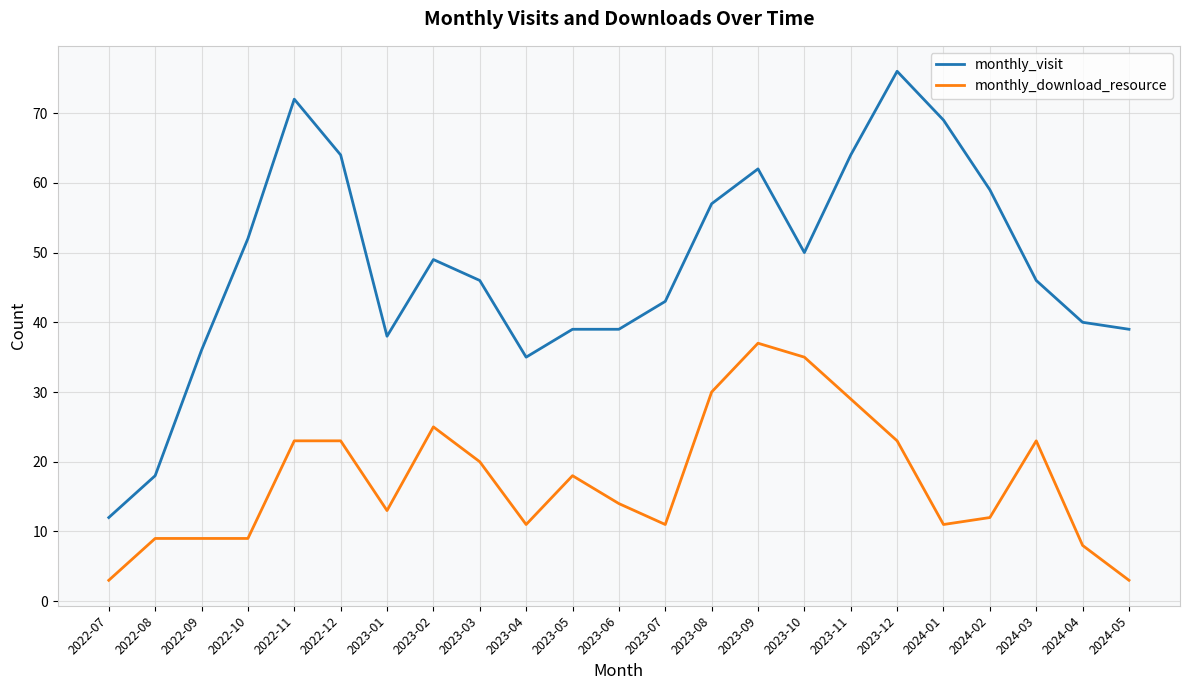

Does the chart display data point markers on the line(s)?

No